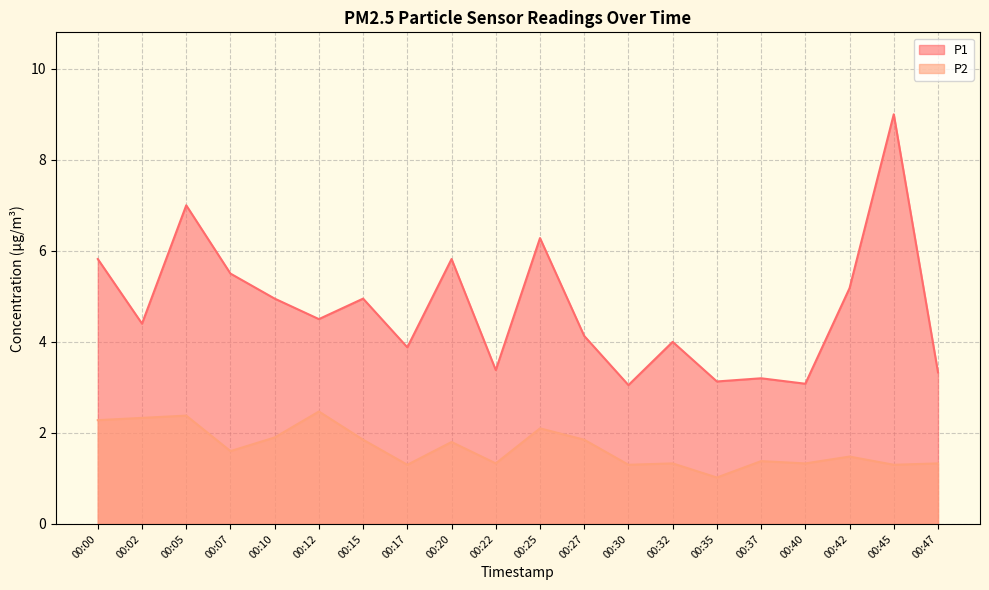

True or false: P1 has a value of 5.0 at 00:10.

True